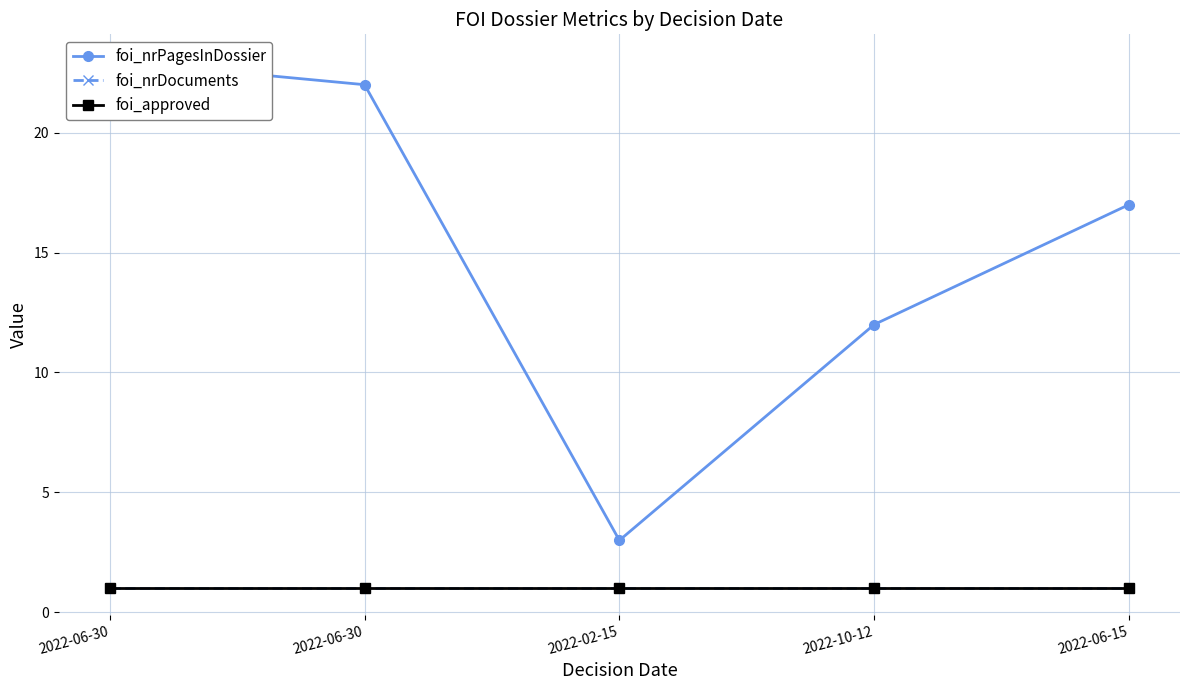

Which label corresponds to the smallest value in the chart?

2022-06-30